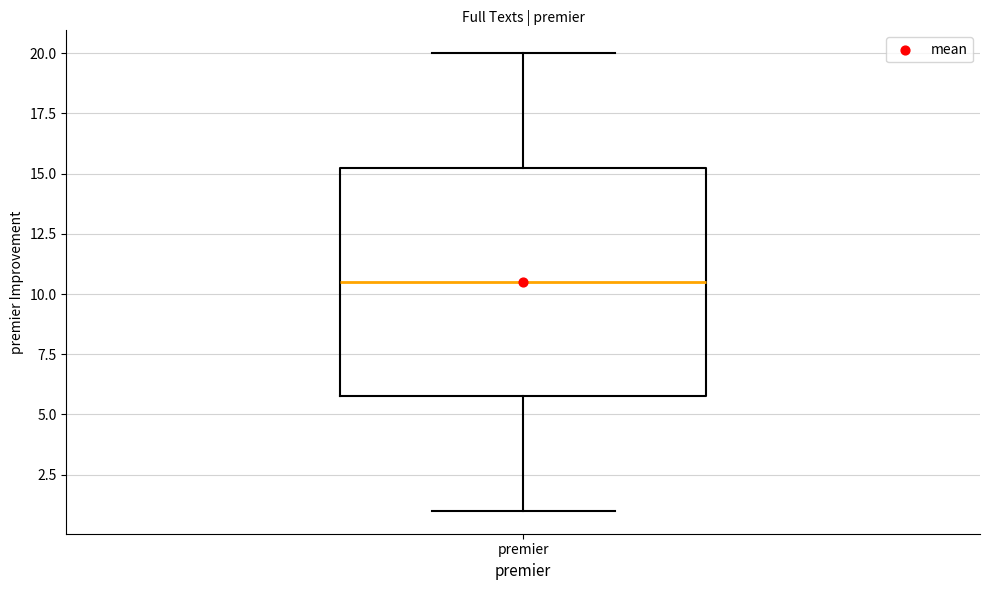

Transcribe this box plot: give where the median line is, the range the box spans, and where the two whiskers end, as read against the y-axis. The values are not printed on the chart, so give them approximately, as read against the axis.

median 10.5, box 6.0 to 15.5, whiskers 1.0 to 20.0